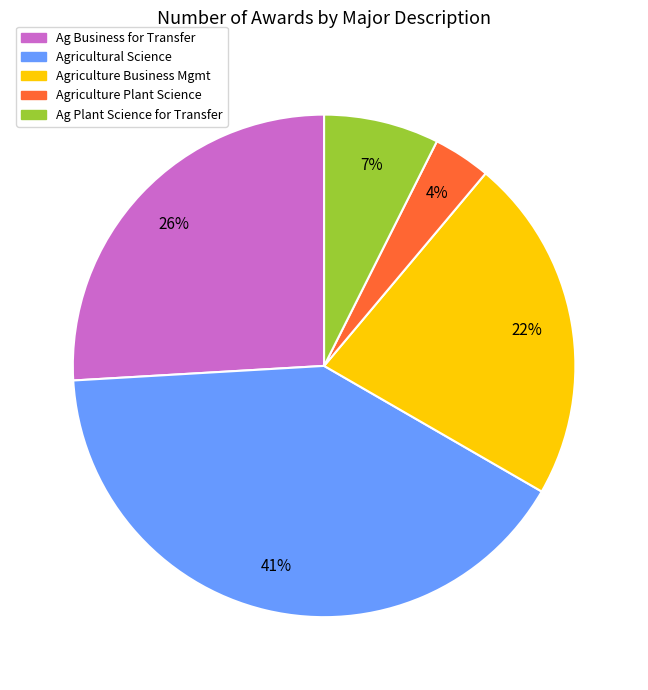

To the nearest percent, what is the average slice percentage?

20%